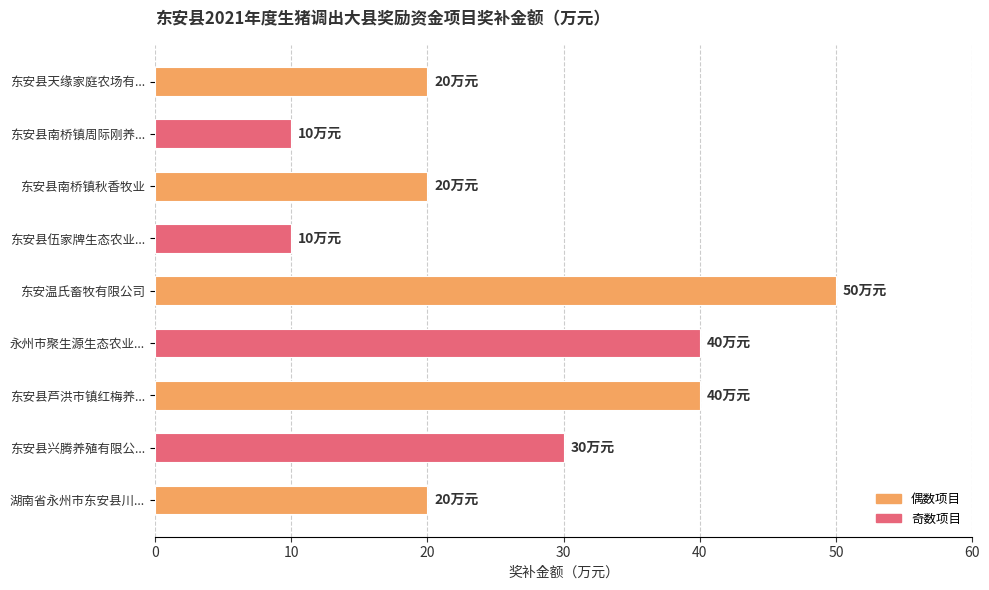

True or false: the data shows 50 at 东安温氏畜牧有限公司.

True